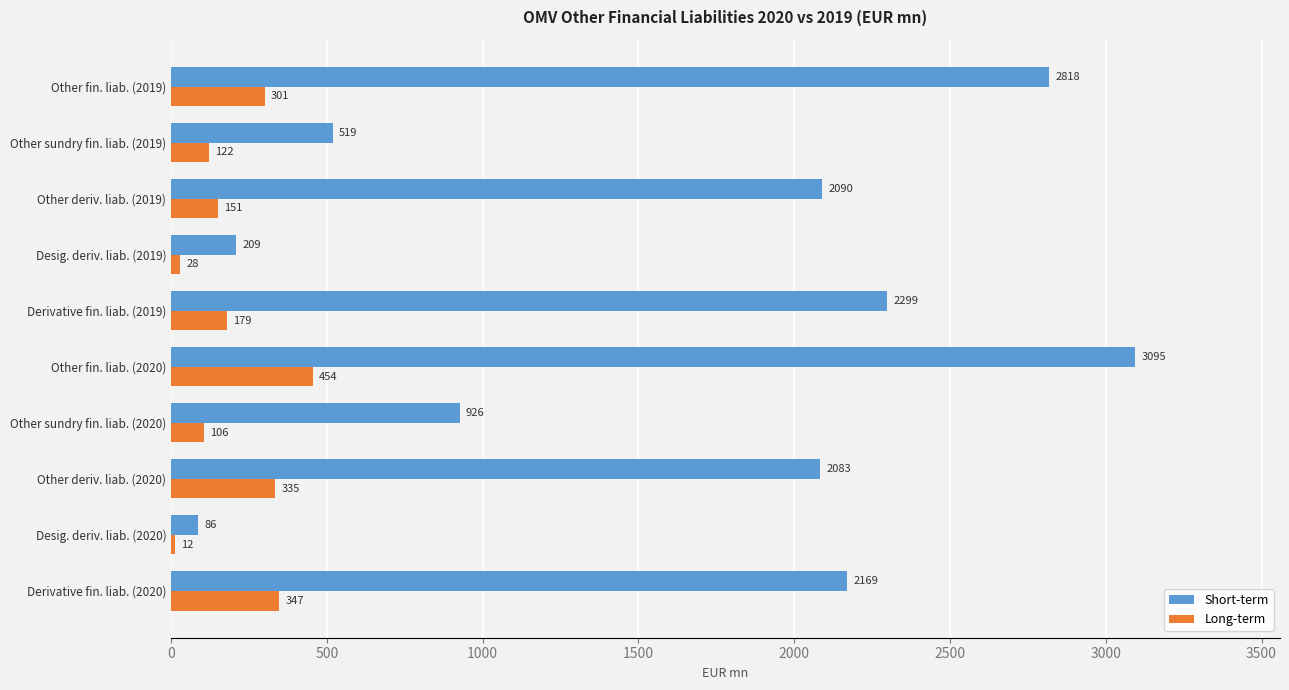

What is the sum of all Short-term values?

16294